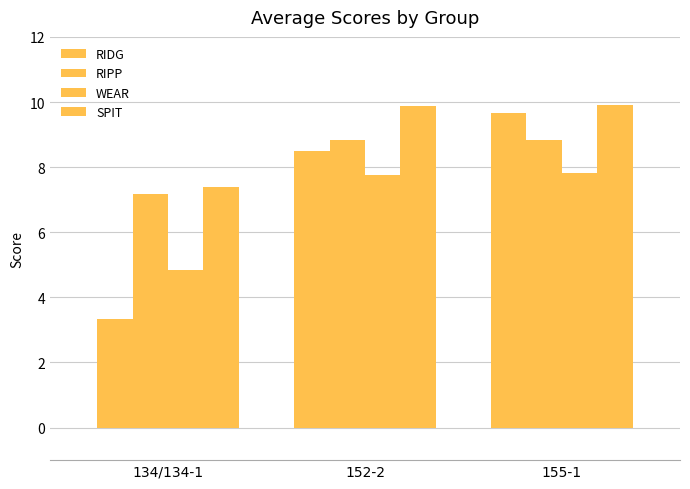

How many data points in RIPP are less than 8?

1